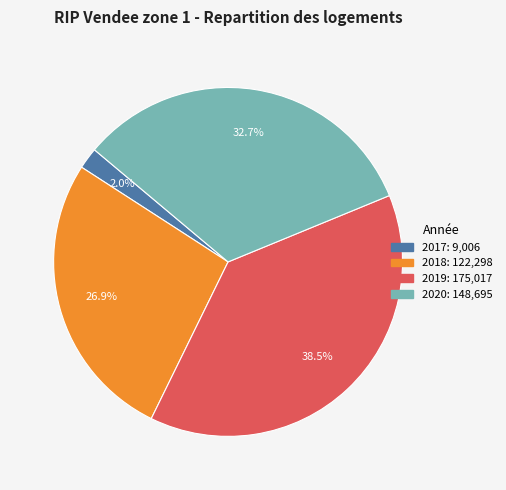

Is there any slice that represents more than half of the pie?

No